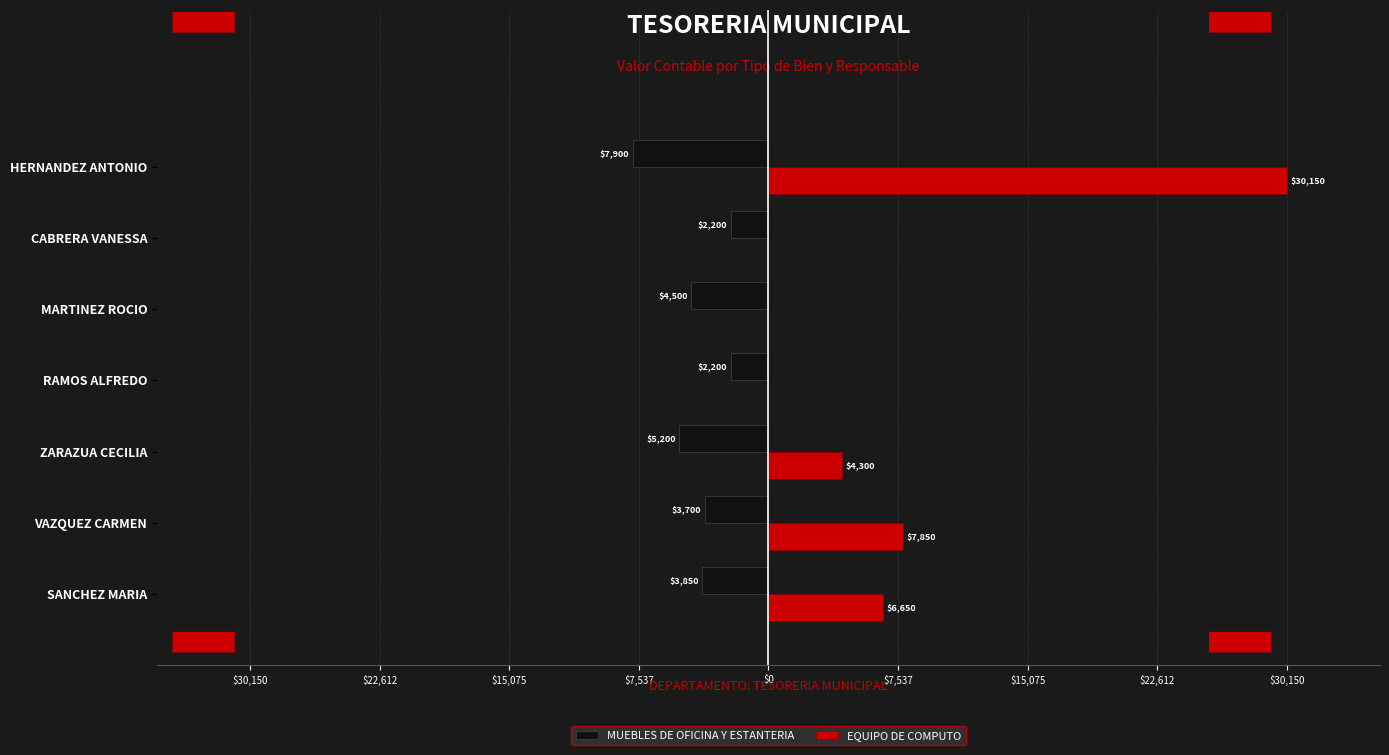

What are all the series names shown in the legend?

MUEBLES DE OFICINA Y ESTANTERIA, EQUIPO DE COMPUTO